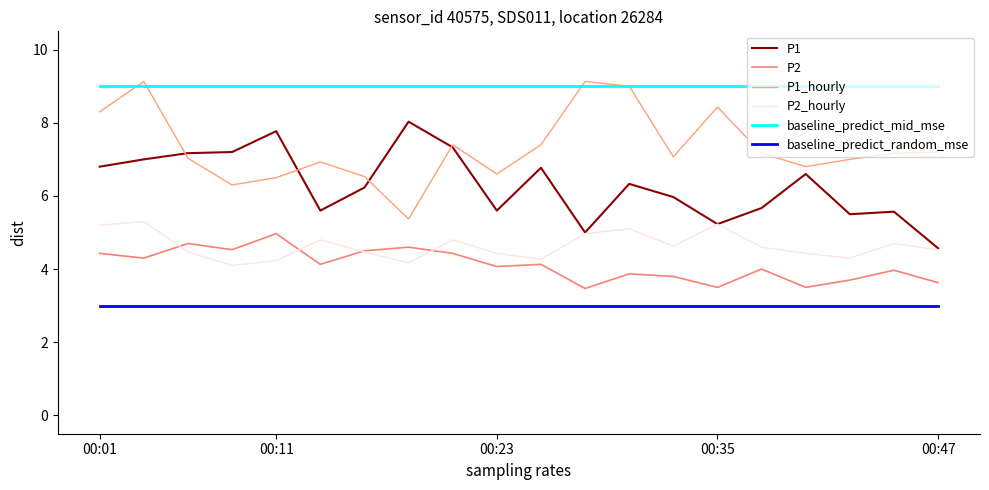

How many lines are shown in the chart?

6